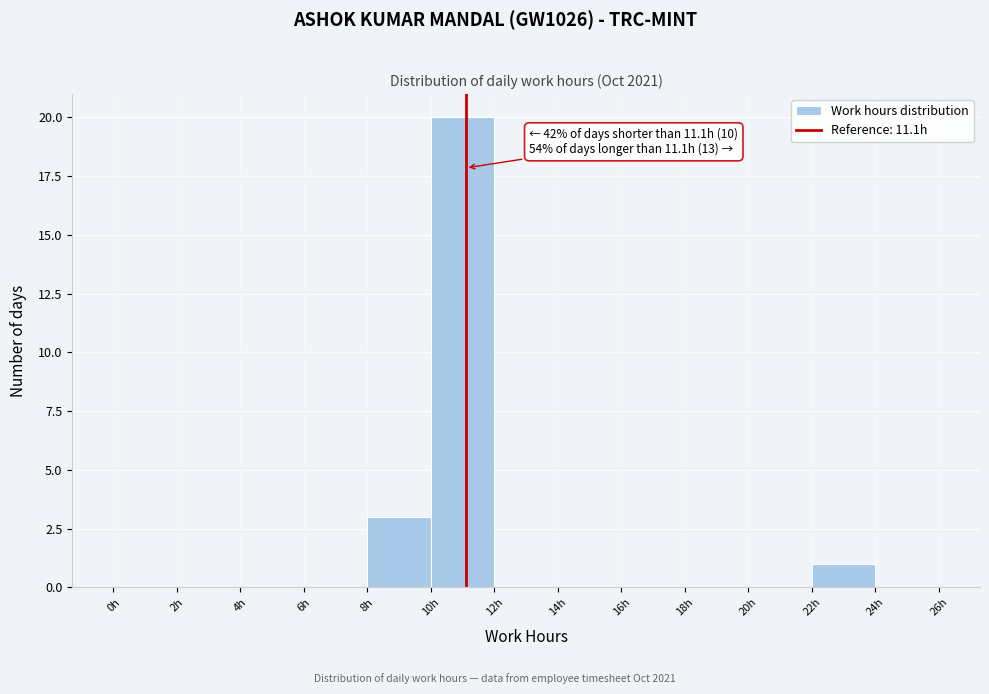

Which range on the x-axis has the tallest bar?

10 to 12